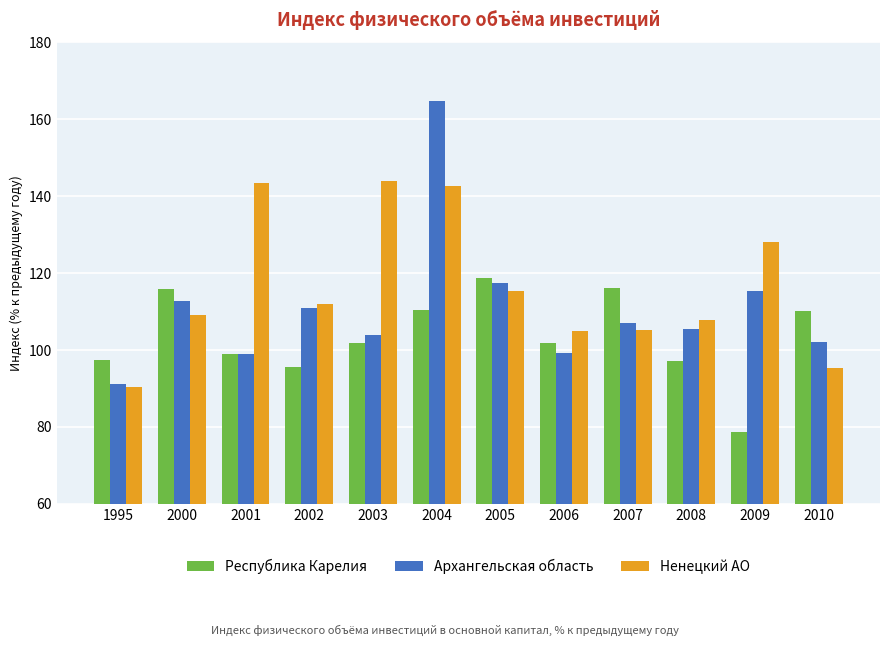

How many series are shown in this chart?

3